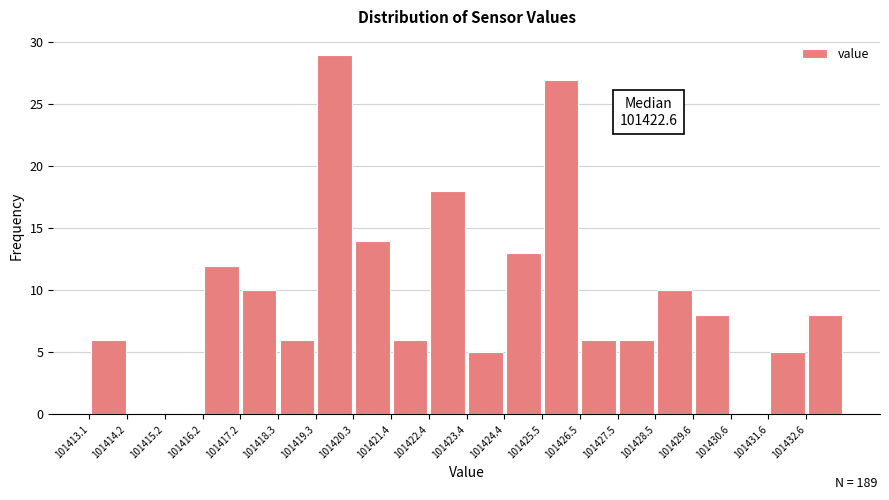

Over which range of the x-axis is the bar tallest?

101419.2 to 101420.4